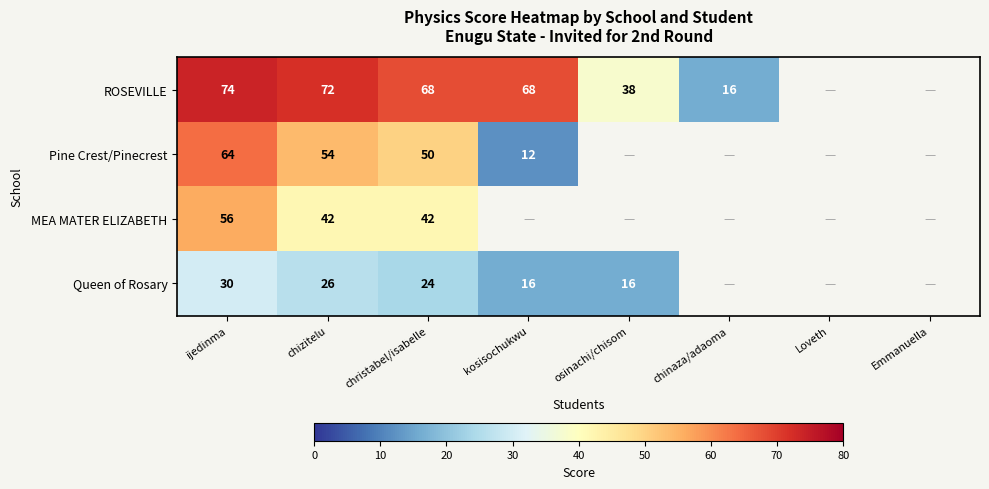

True or false: ROSEVILLE has a value of 30.7 at chizitelu.

False